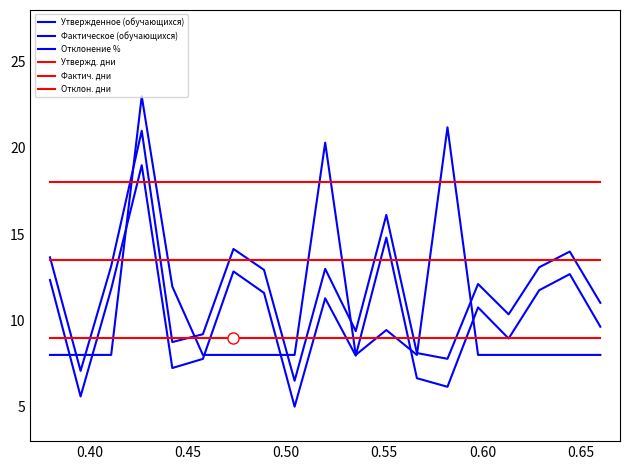

Does the chart have visible grid lines?

No